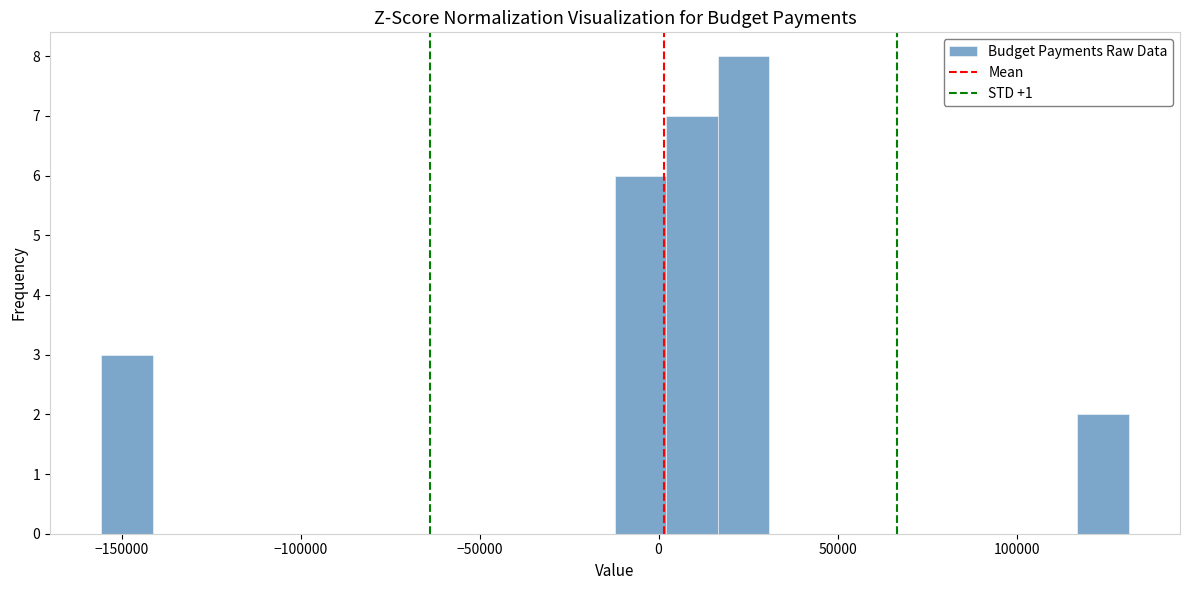

Around what value on the x-axis is the tallest bar? Give the approximate position of its centre, as read against the axis.

25000